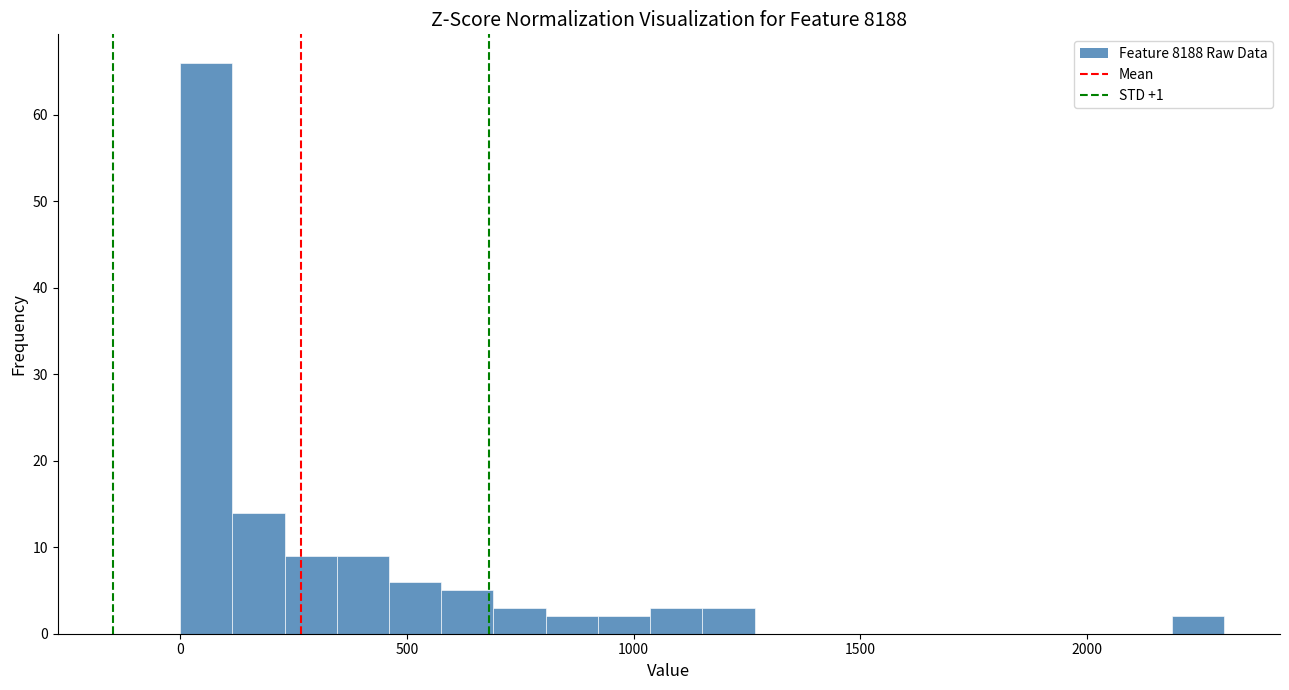

Around what value on the x-axis is the tallest bar? Give the approximate position of its centre, as read against the axis.

50